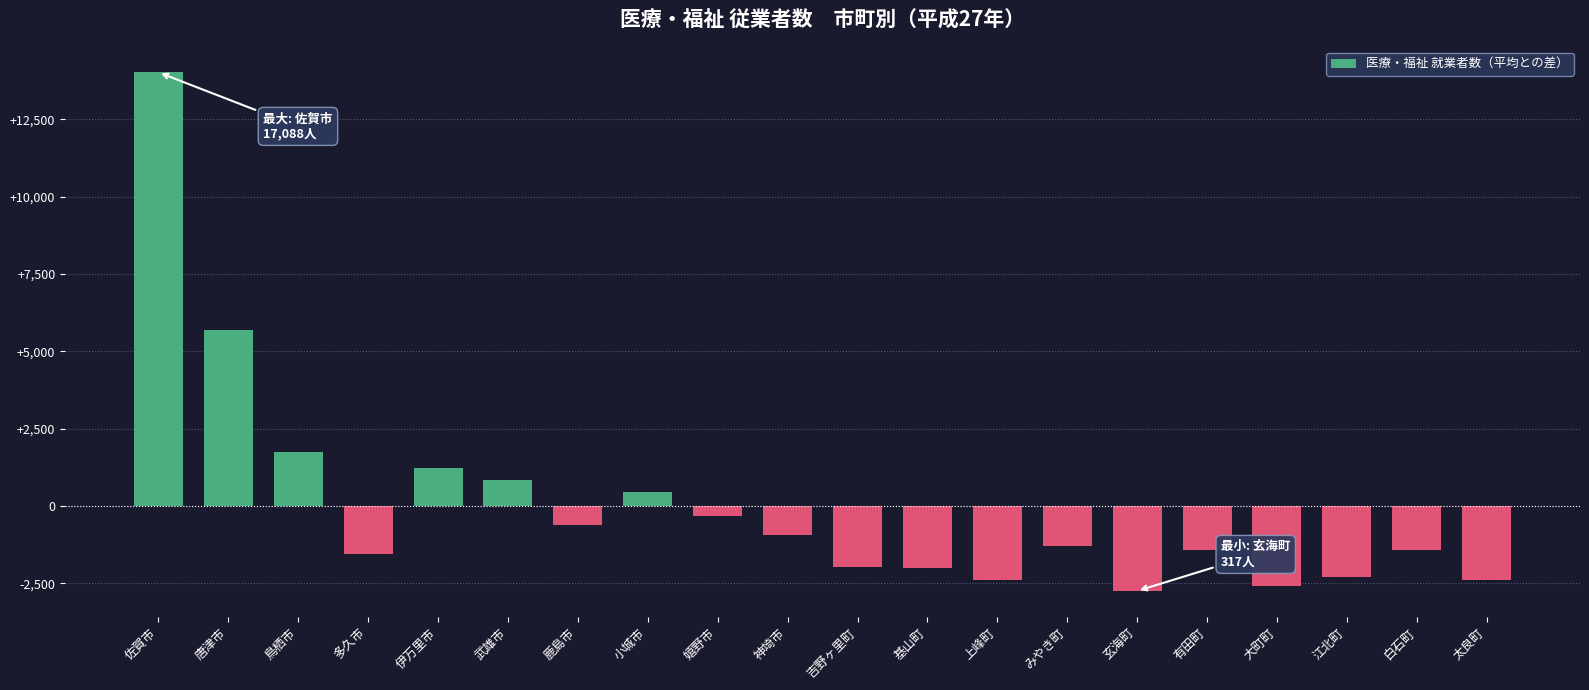

What is the label of the 13th bar from the right?

小城市